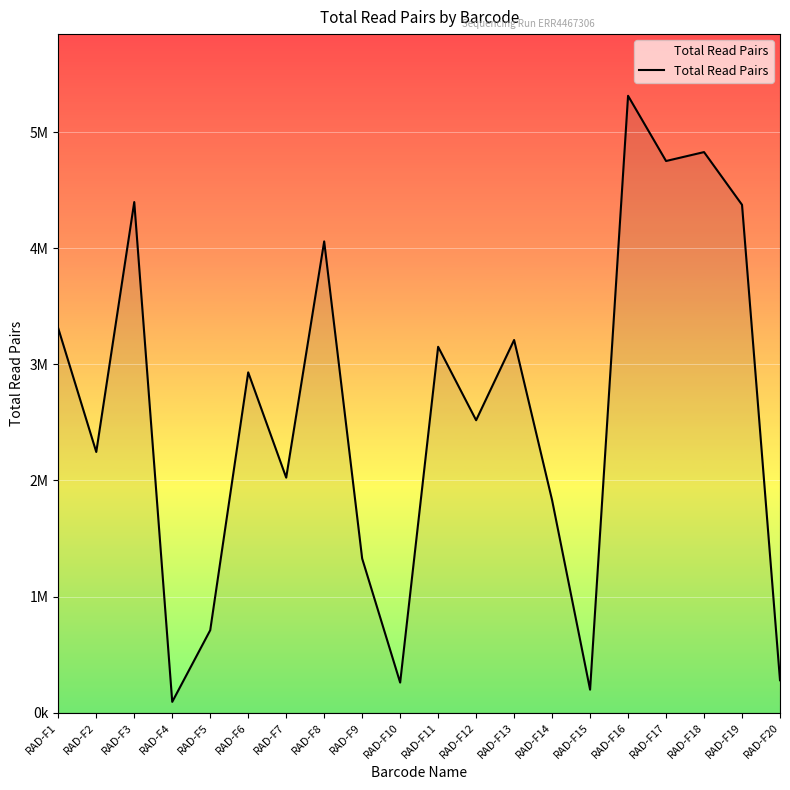

At which label does the data first exceed 2930413?

RAD-F1